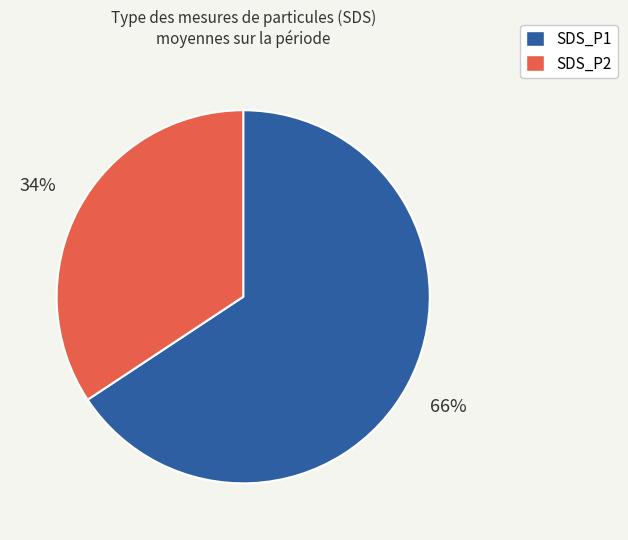

Is it true that SDS_P2 is 44% of the pie?

False